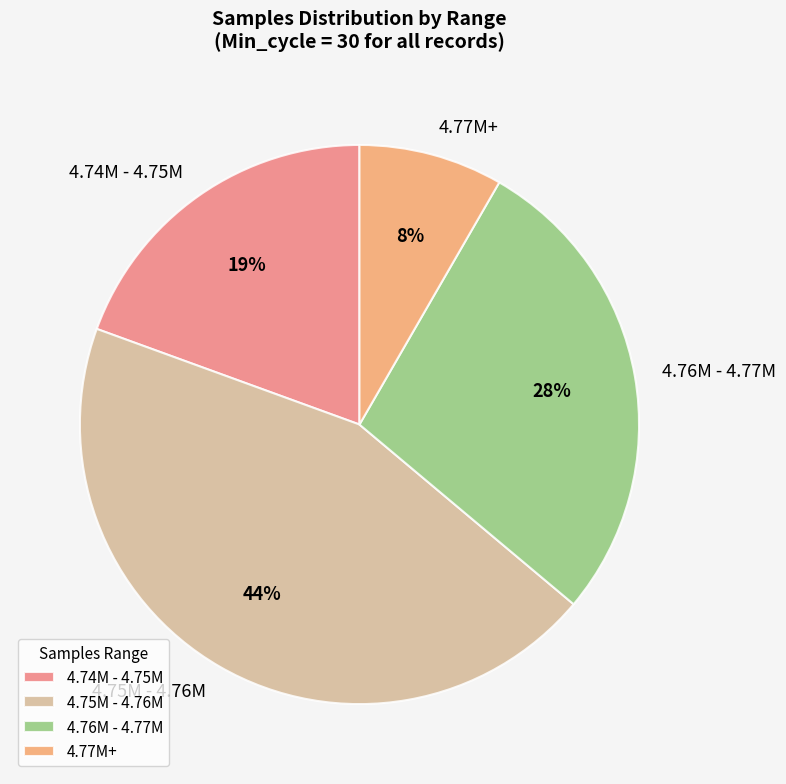

Rank the categories by value from lowest to highest.

4.77M+, 4.74M - 4.75M, 4.76M - 4.77M, 4.75M - 4.76M